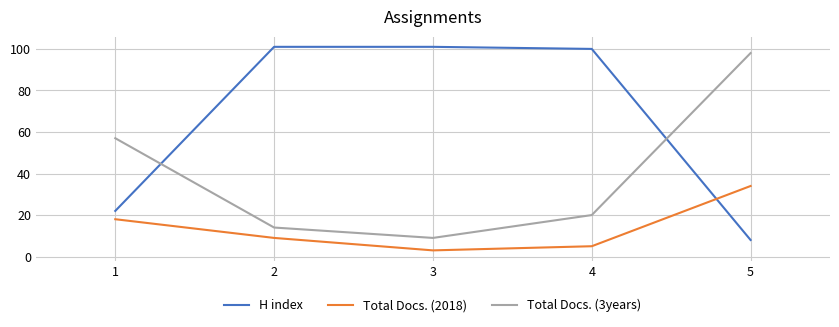

Rank the series by their average value, from lowest to highest.

Total Docs. (2018), Total Docs. (3years), H index